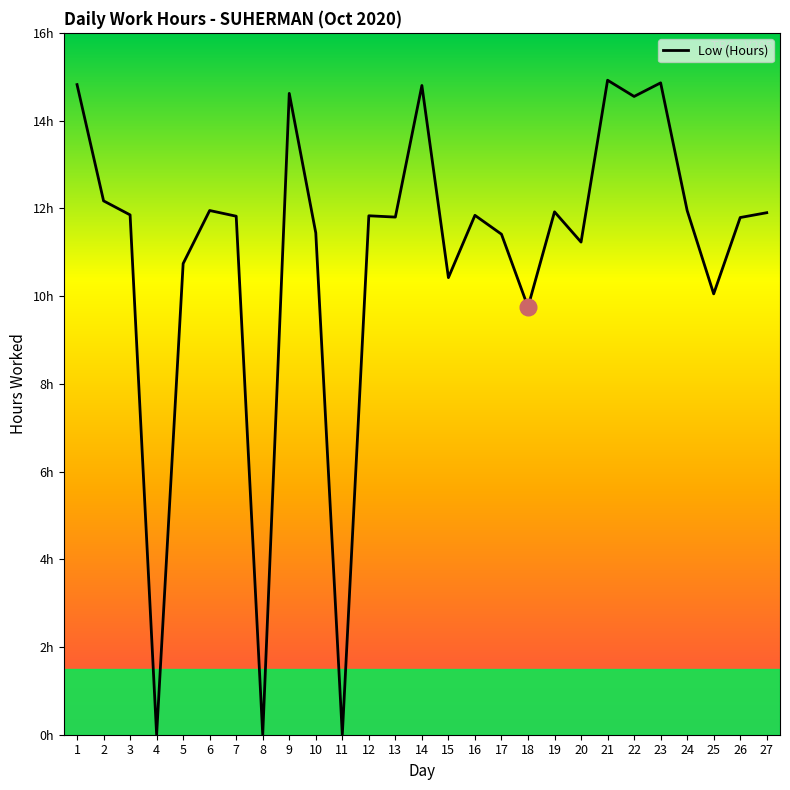

Does the chart have visible grid lines?

No